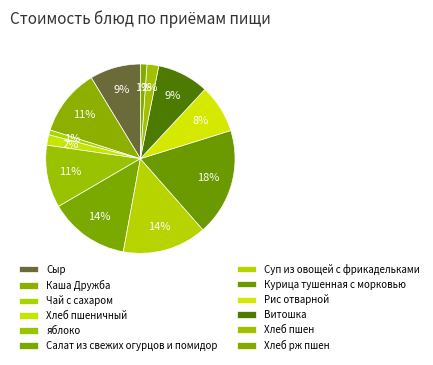

What percentage is the Рис отварной slice, to the nearest percent?

8%